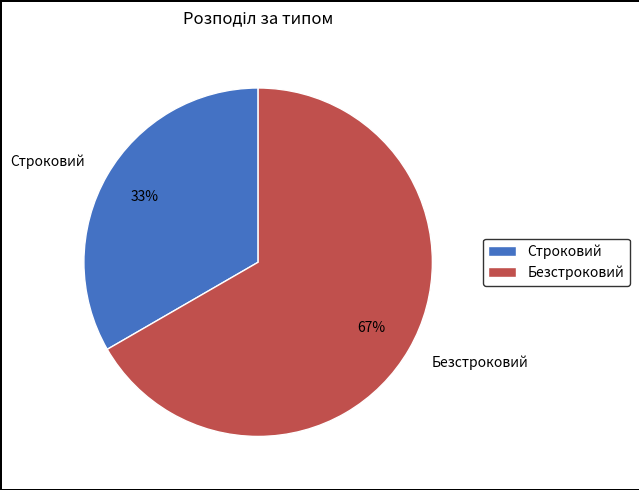

Approximately how many times larger is the value at Строковий compared to Безстроковий?

0.5